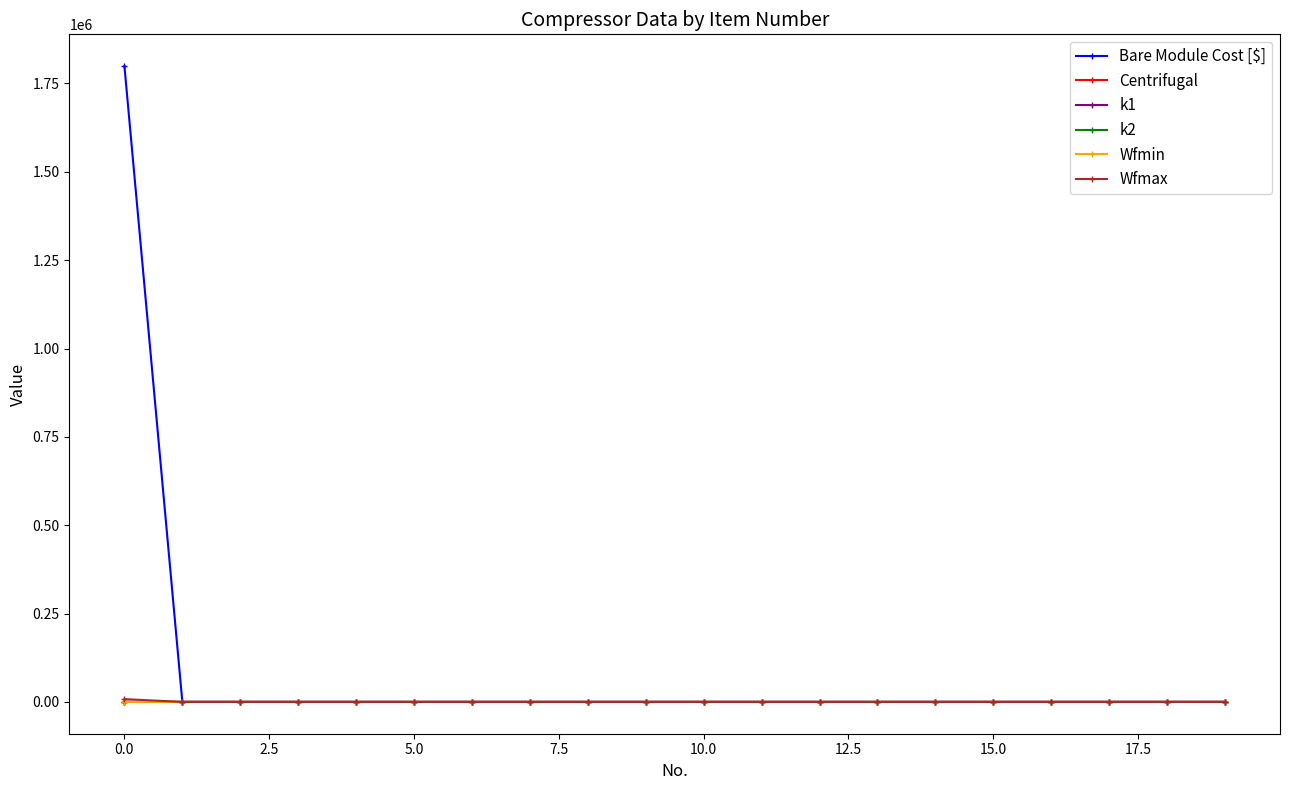

Which series has the widest spread of values?

Bare Module Cost [$]